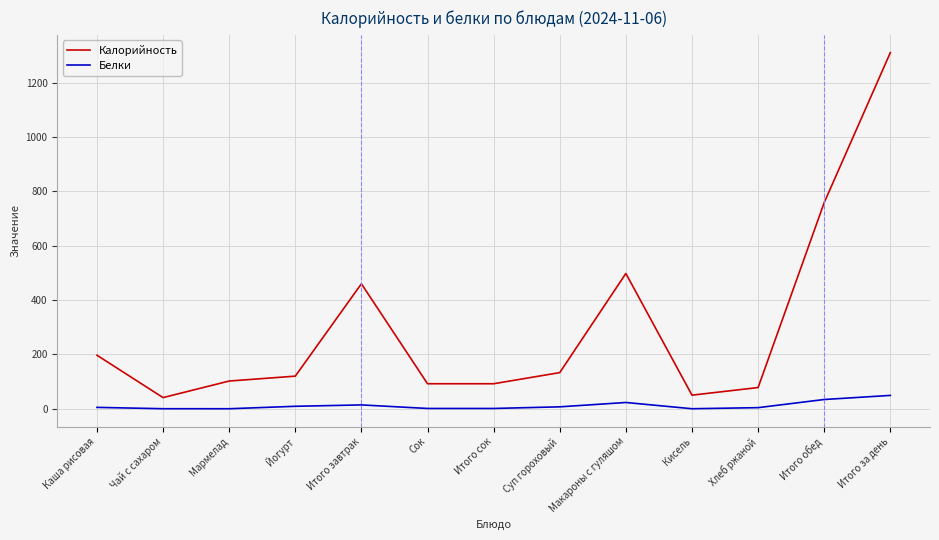

How many lines are shown in the chart?

2